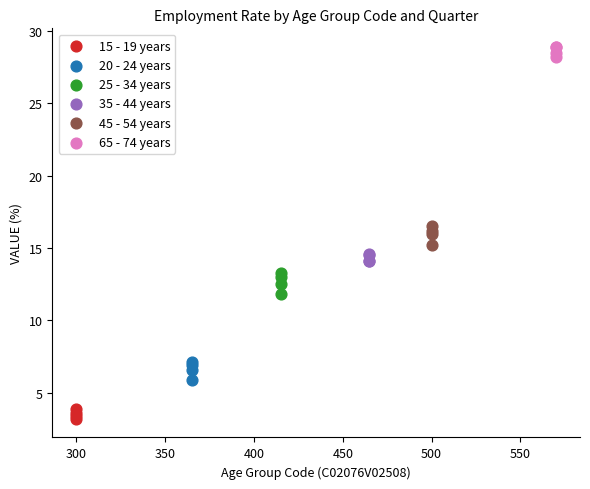

Which series contains the highest Y value?

65 - 74 years